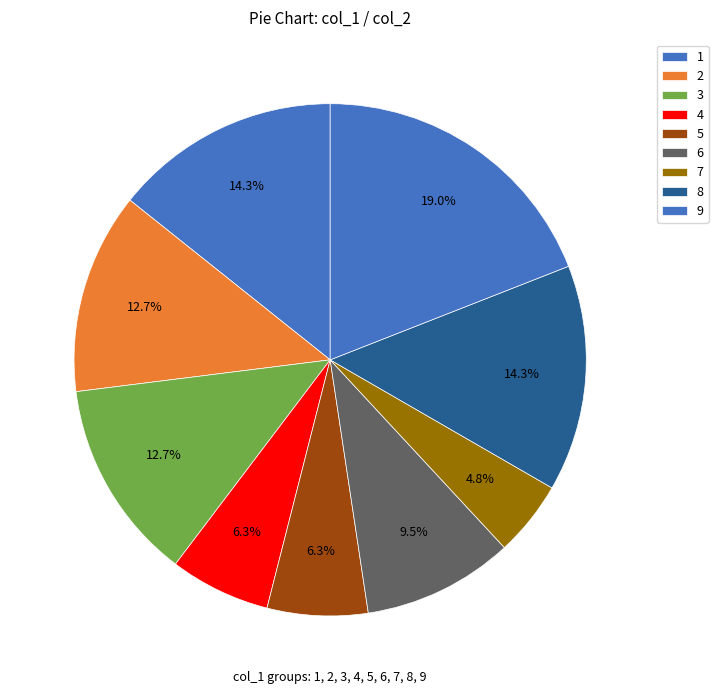

How many slices are in this pie chart?

9